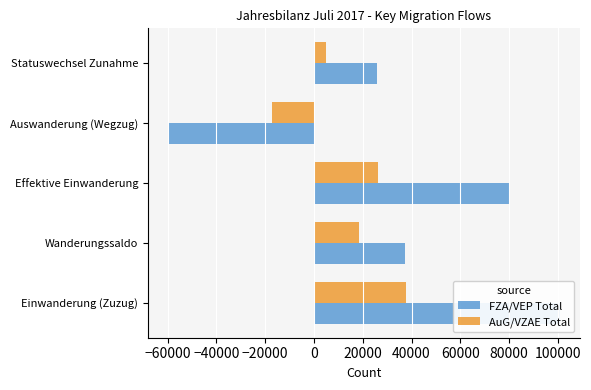

How many values in FZA/VEP Total are below zero?

1